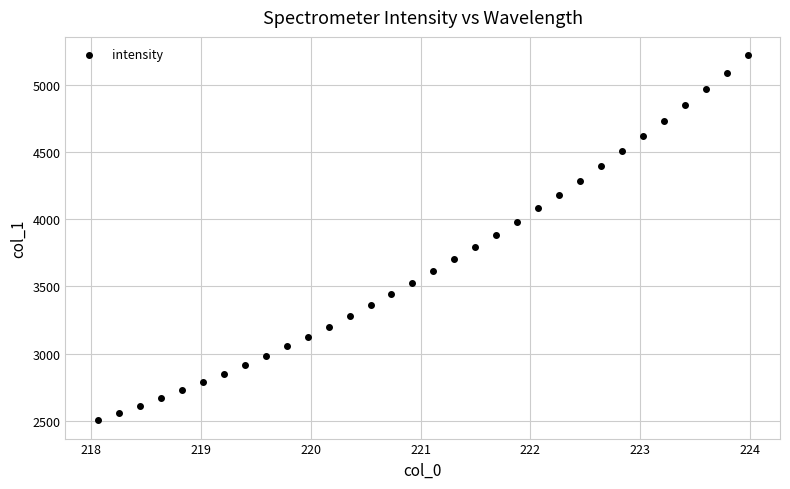

What is the range of X values (max minus min)?

5.9